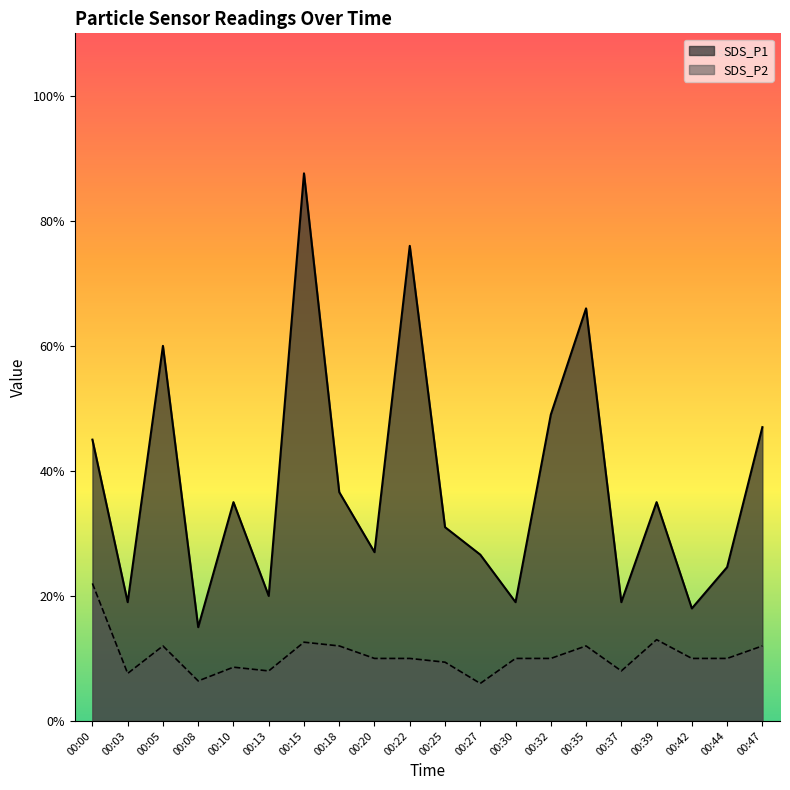

Reading left to right, what are all the values shown in this chart?

SDS_P1: 00:00=2.2	00:03=0.9	00:05=3.0	00:08=0.8	00:10=1.8	00:13=1.0	00:15=4.4	00:18=1.8	00:20=1.4	00:22=3.8	00:25=1.6	00:27=1.3	00:30=0.9	00:32=2.5	00:35=3.3	00:37=0.9	00:39=1.8	00:42=0.9	00:44=1.2	00:47=2.4
SDS_P2: 00:00=1.1	00:03=0.4	00:05=0.6	00:08=0.3	00:10=0.4	00:13=0.4	00:15=0.6	00:18=0.6	00:20=0.5	00:22=0.5	00:25=0.5	00:27=0.3	00:30=0.5	00:32=0.5	00:35=0.6	00:37=0.4	00:39=0.7	00:42=0.5	00:44=0.5	00:47=0.6